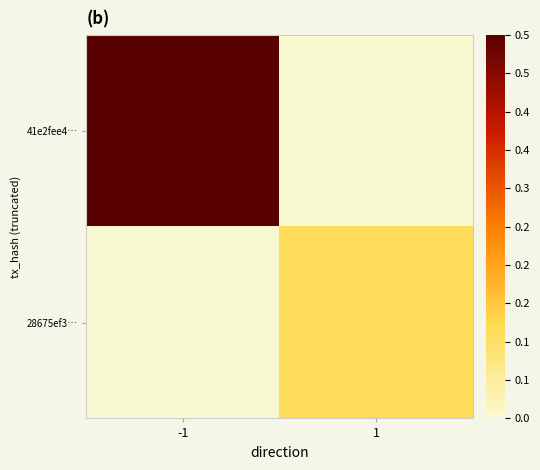

Reading right to left, transcribe all the data shown in this chart.

41e2fee4…: 1=0.0	-1=1.0
28675ef3…: 1=0.2	-1=0.0